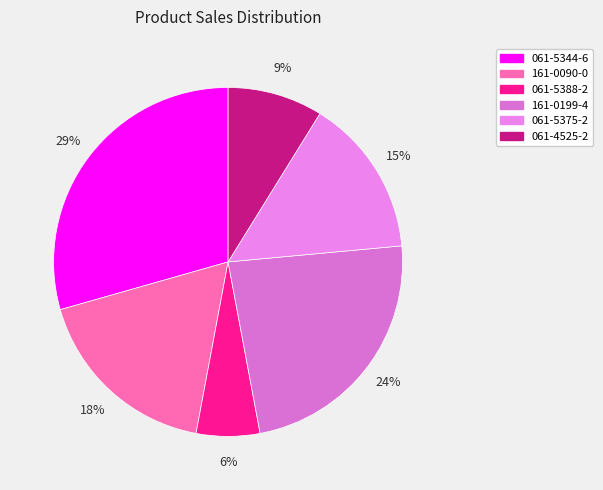

What is the largest slice in the pie chart?

061-5344-6